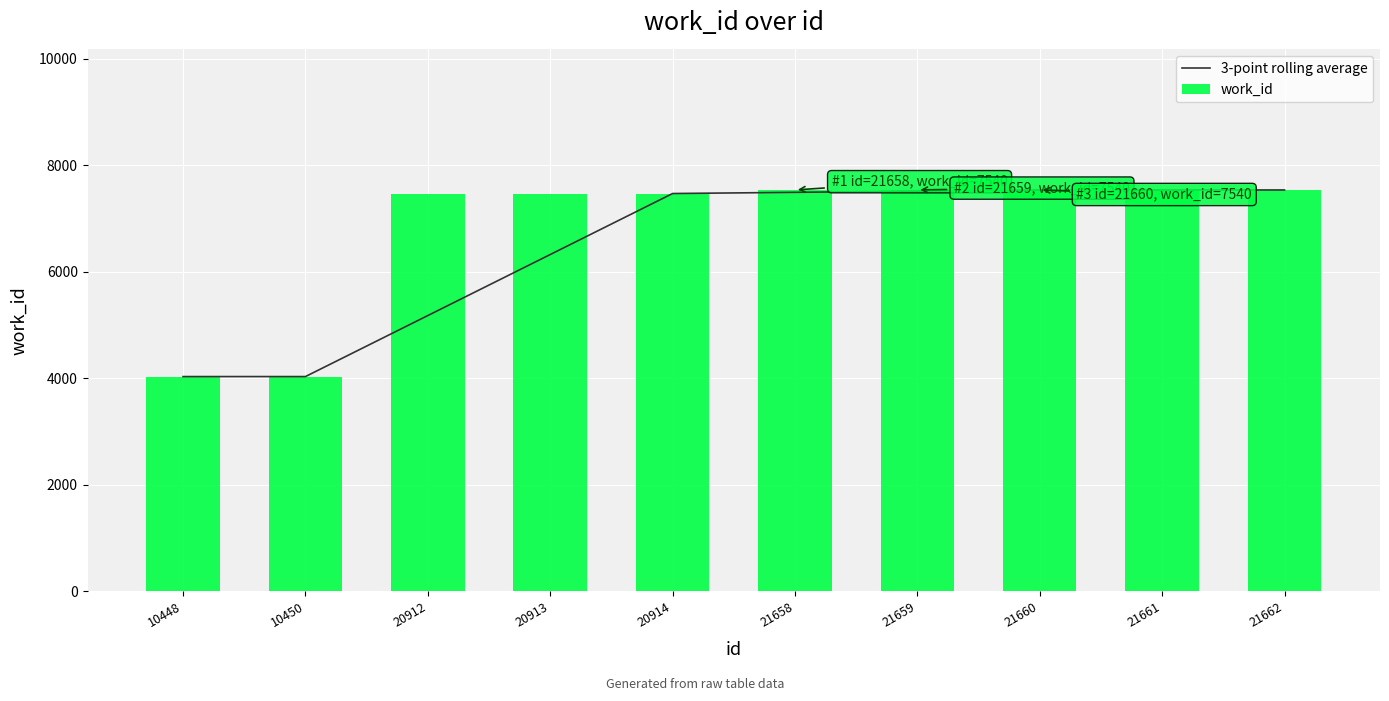

Which series has the largest range (max minus min)?

3-point rolling average